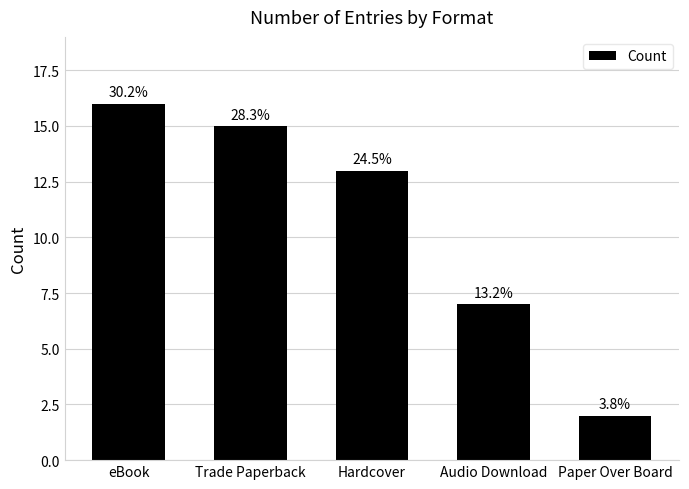

What is the change in value from Hardcover to Paper Over Board?

-11